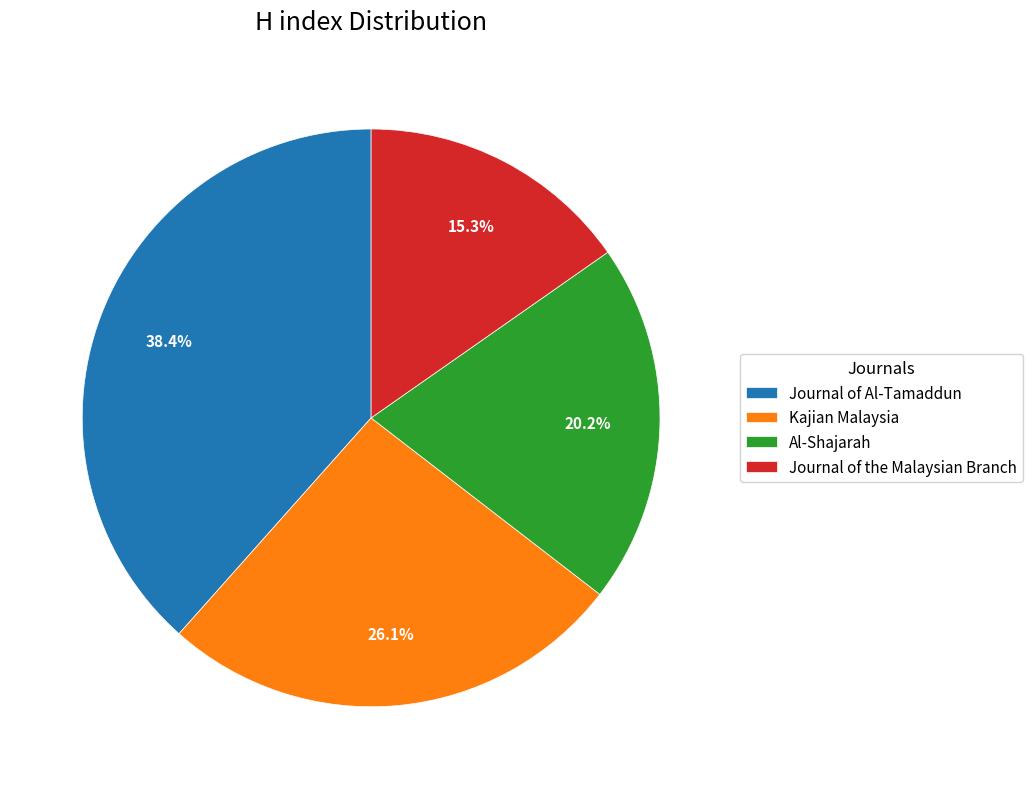

What is the smallest slice in the pie chart?

Journal of the Malaysian Branch